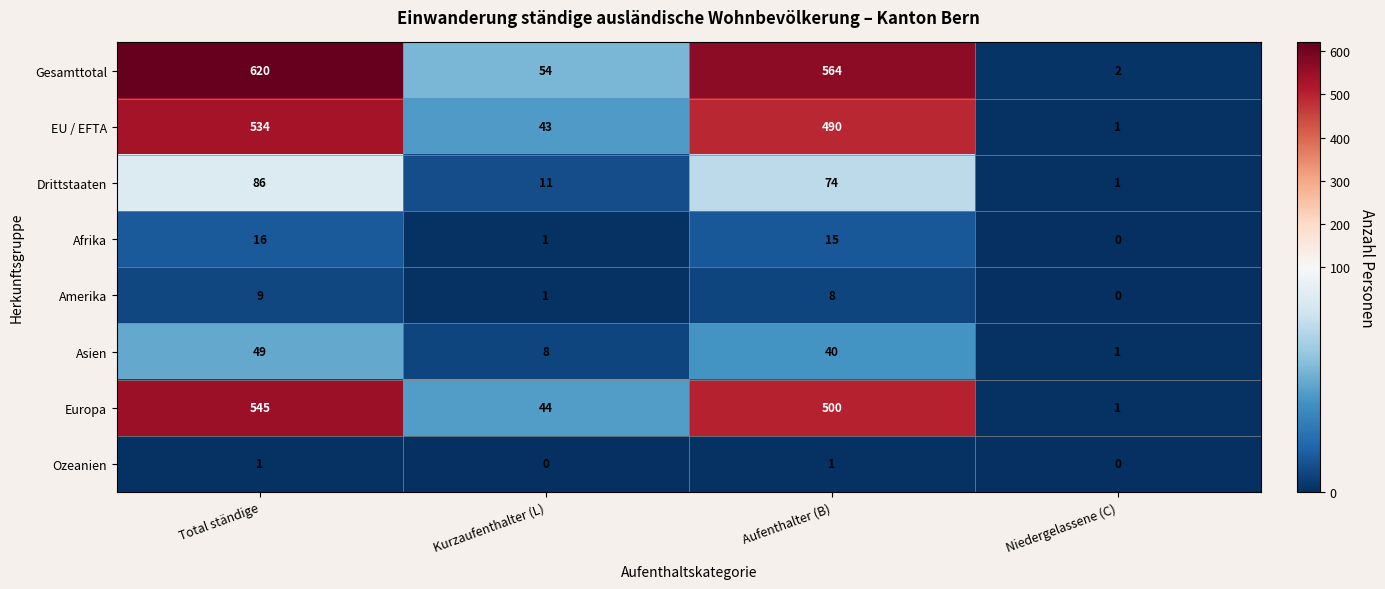

At how many categories does at least one series exceed 512?

2